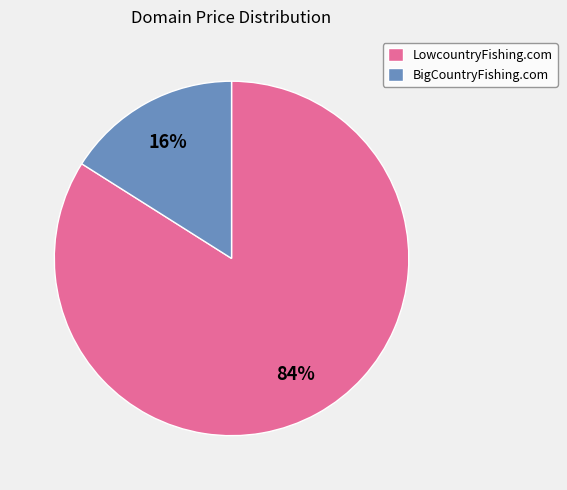

To the nearest percent, what is the difference between the largest and smallest slice percentages?

68%